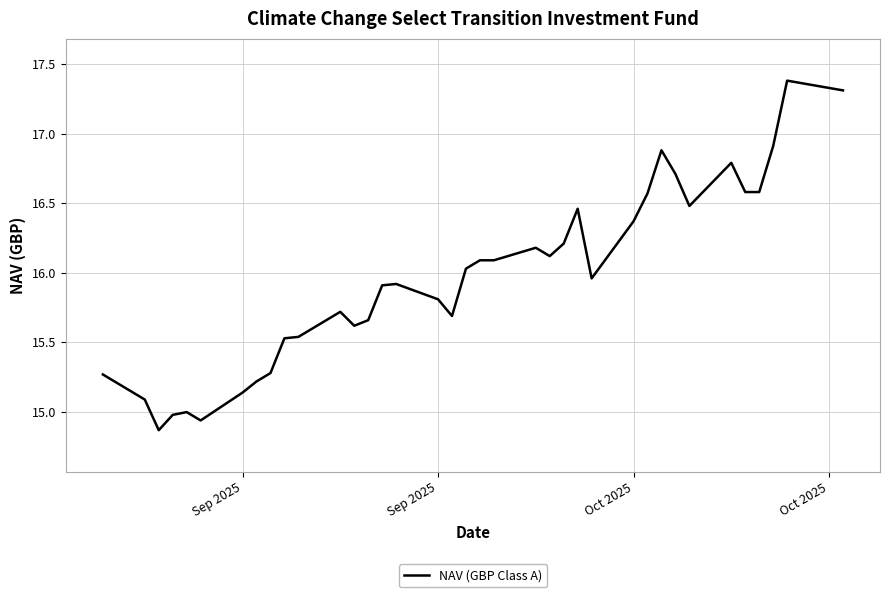

What is the greatest value displayed?

17.4